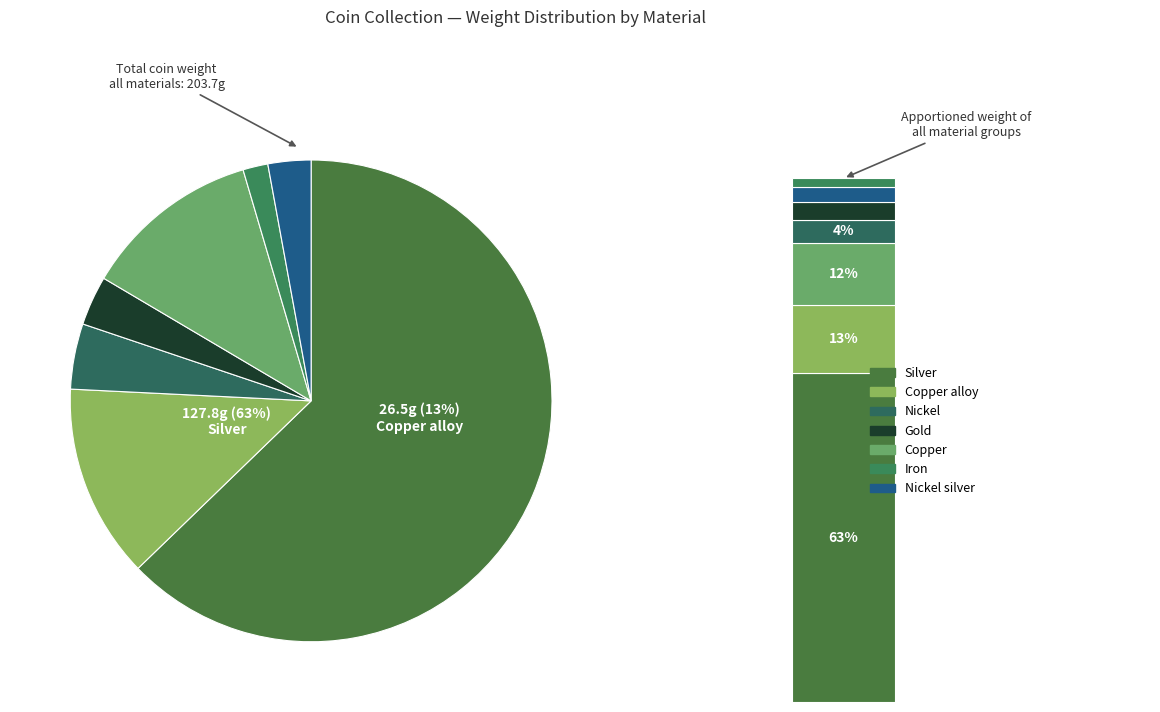

How many slices are in this pie chart?

7